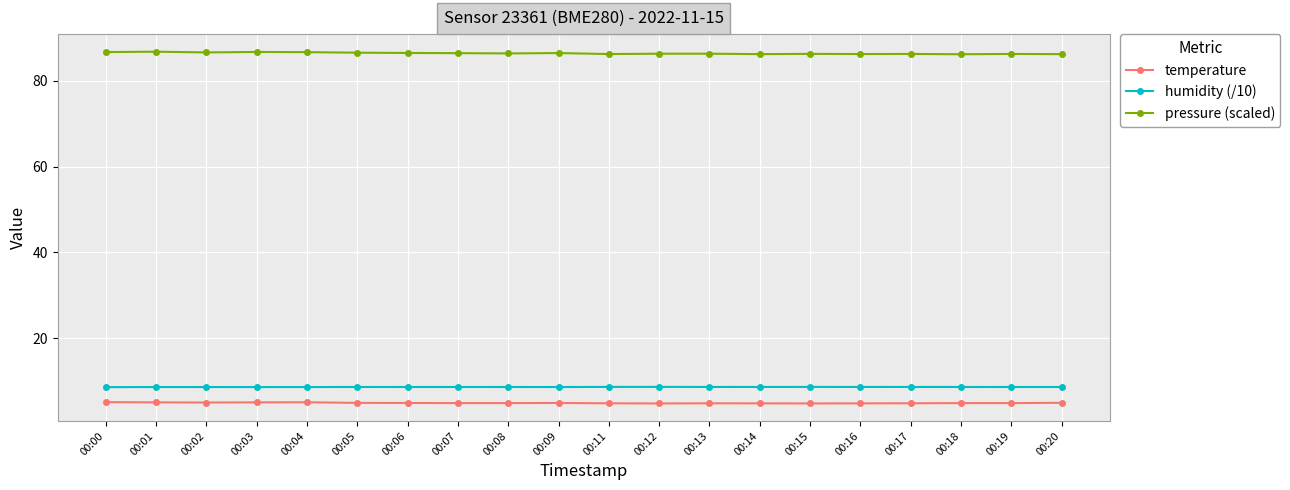

What is the maximum value shown in the chart?

86.8